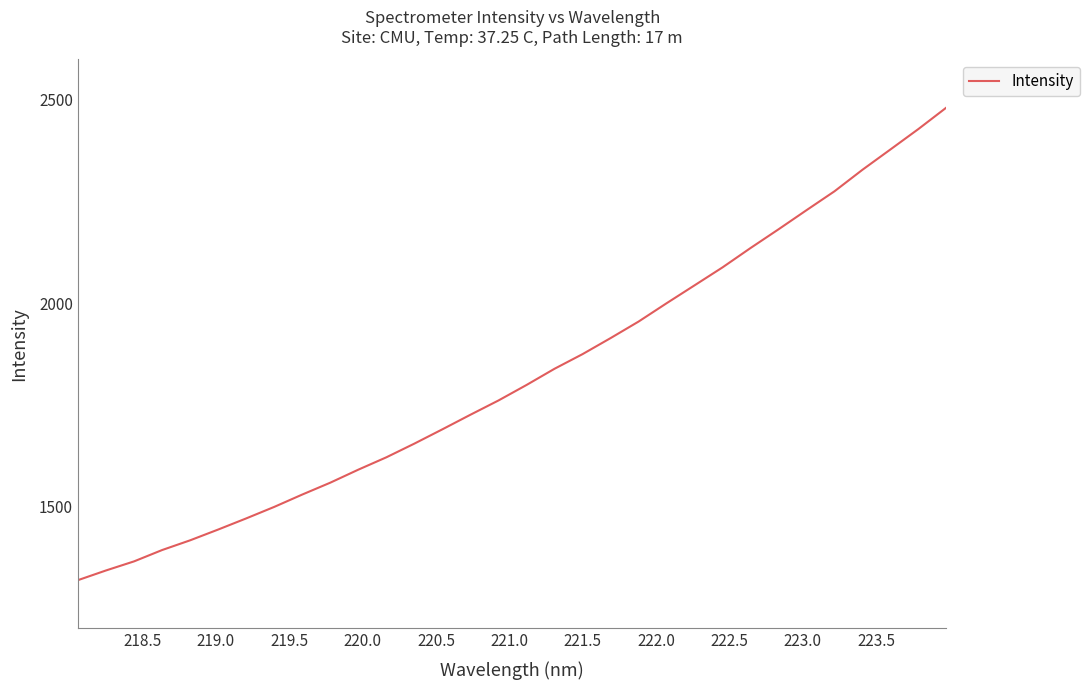

What is the maximum value shown in the chart?

2481.3